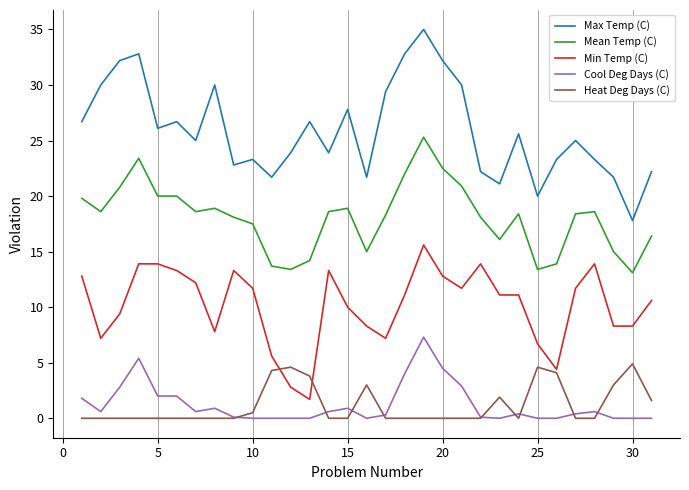

At how many categories does at least one series exceed 11?

31